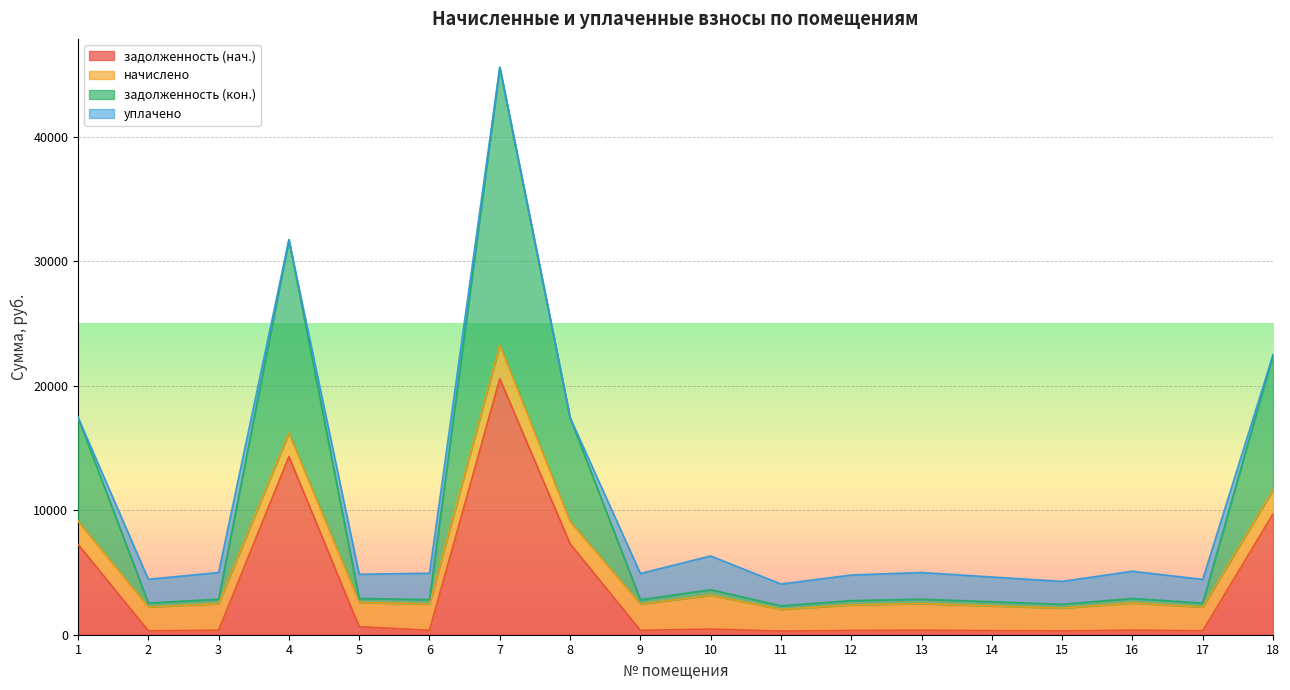

How many lines are shown in the chart?

4